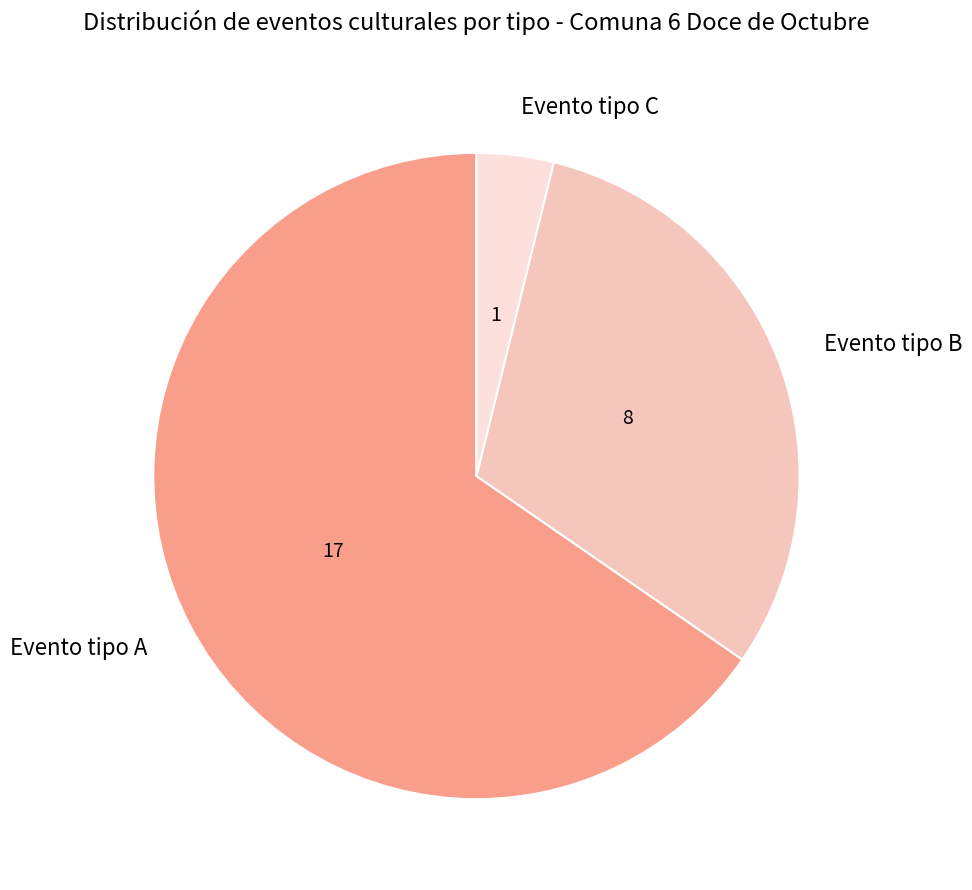

Combined, do Evento tipo C and Evento tipo B account for over 50%?

No